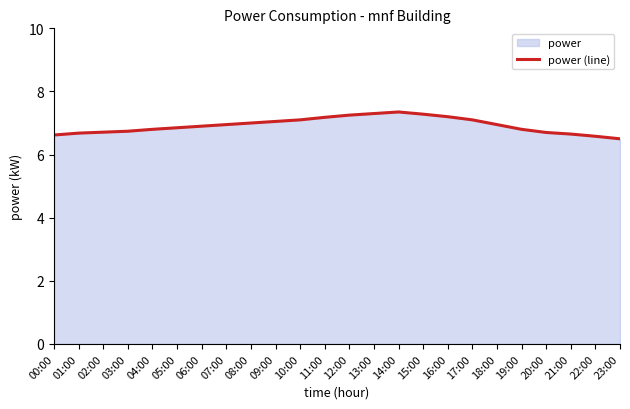

Where is the first local maximum?

14:00